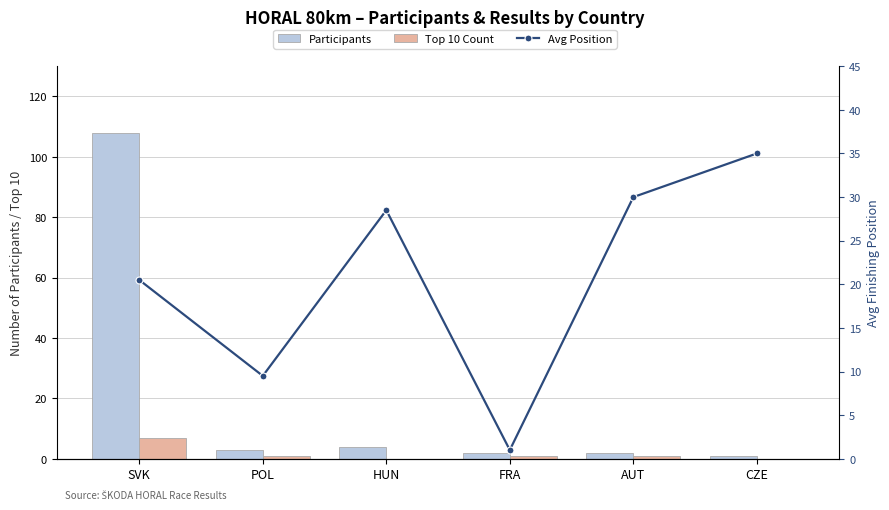

True or false: Avg Position has a value of 53.2 at CZE.

False